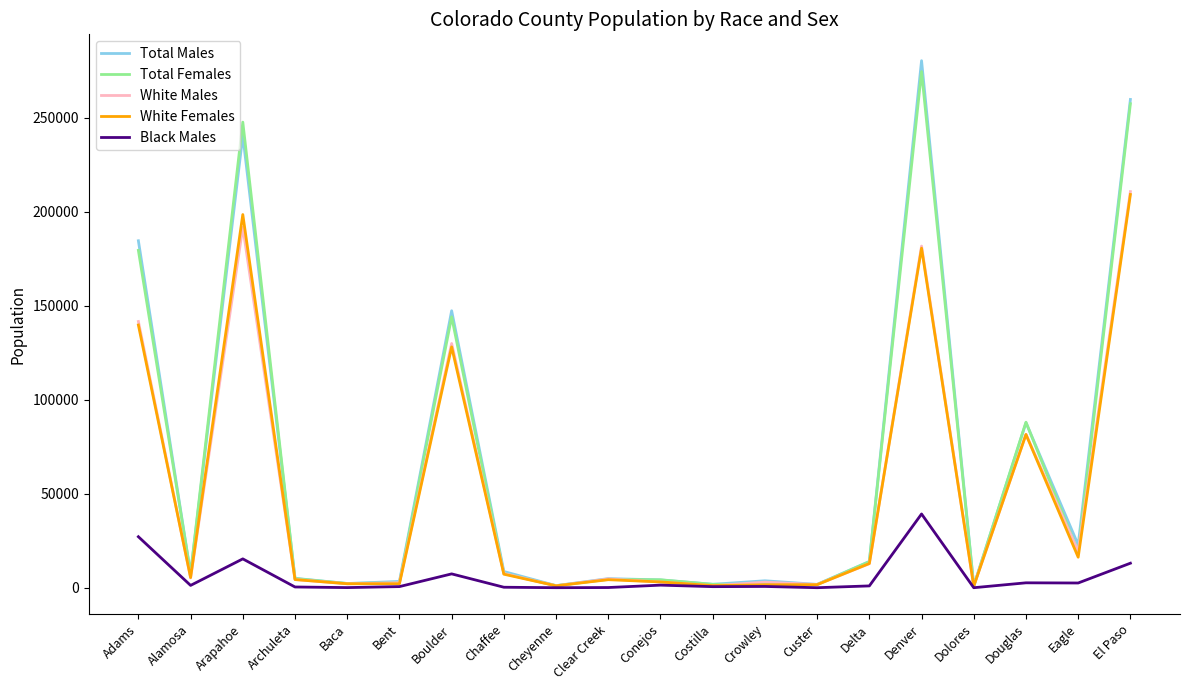

What is the total value across all series at Boulder?

556570